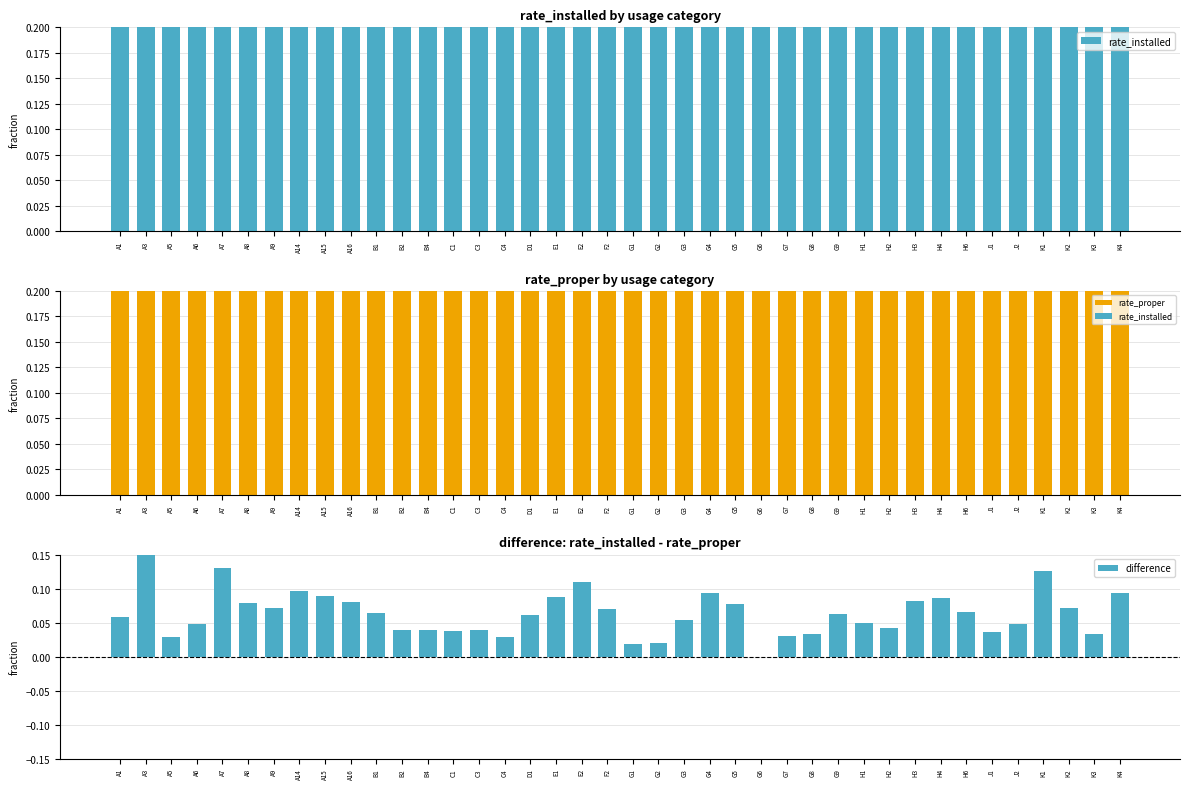

What is the difference between the maximum and second lowest values in the rate_proper series?

0.5